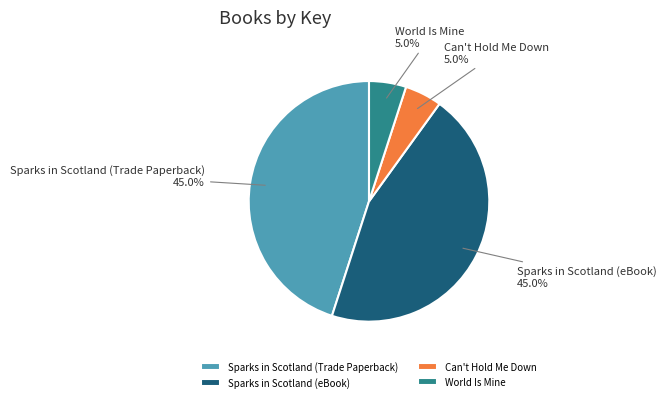

Count the number of slices in the pie.

4